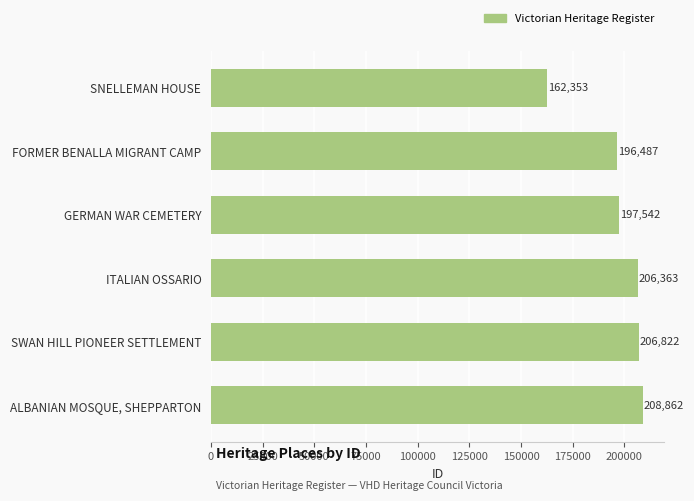

How many data points are less than 206363?

3